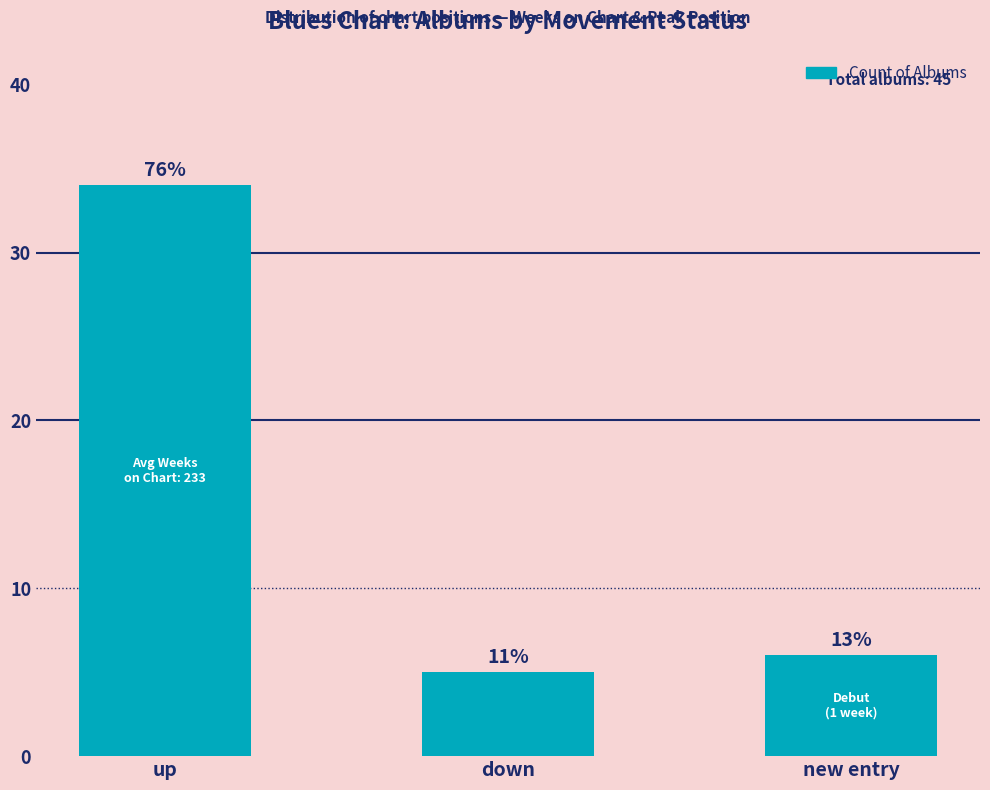

At which category does the chart reach its peak across all series?

up